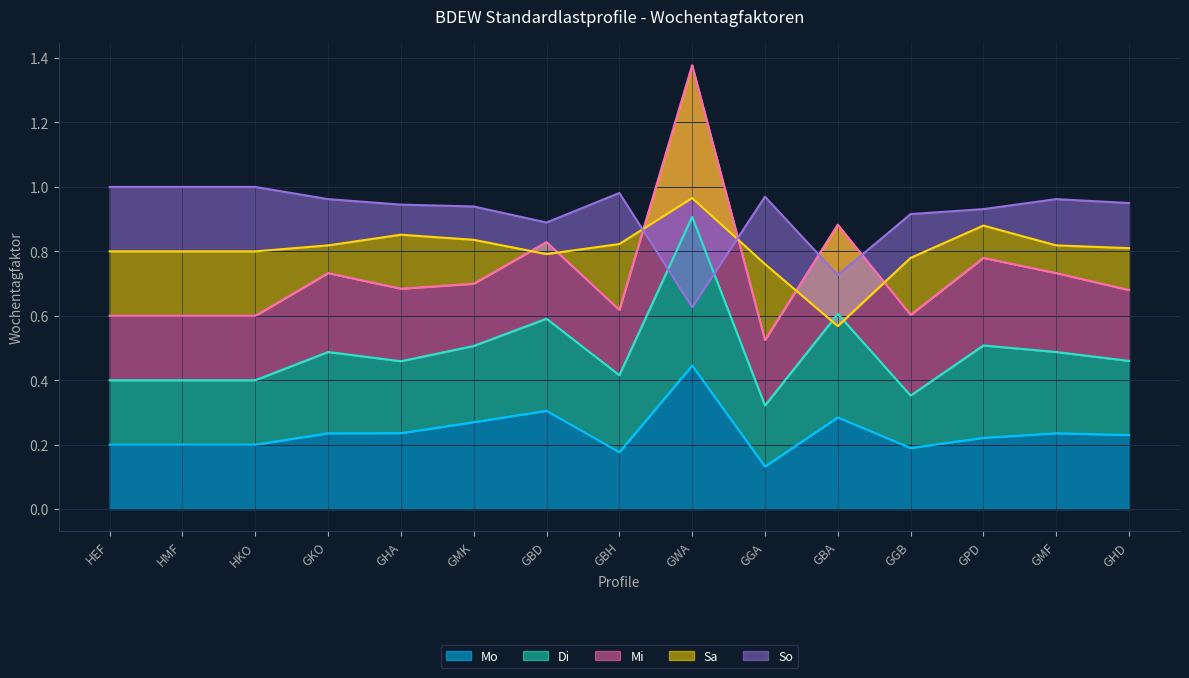

Rank the categories by Mo value from lowest to highest.

GGA, GBH, GGB, HEF, HMF, HKO, GPD, GHD, GKO, GMF, GHA, GMK, GBA, GBD, GWA